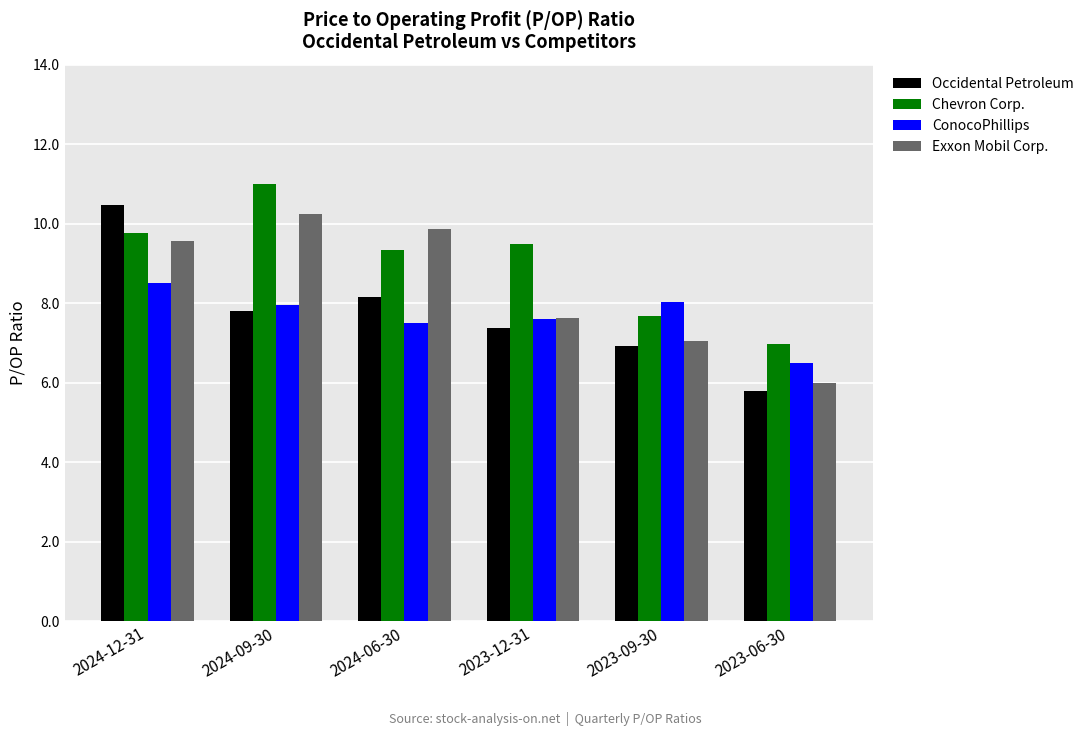

What is the total value across all series at 2024-06-30?

34.8